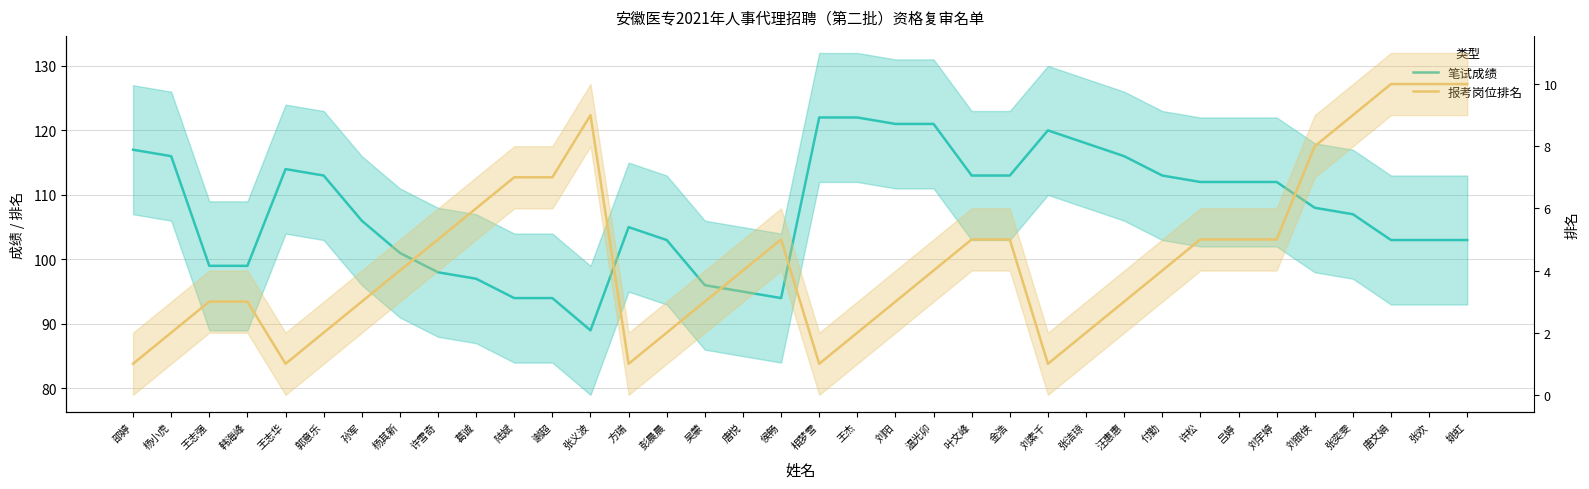

At which category is the sum across all series the highest?

温光卯